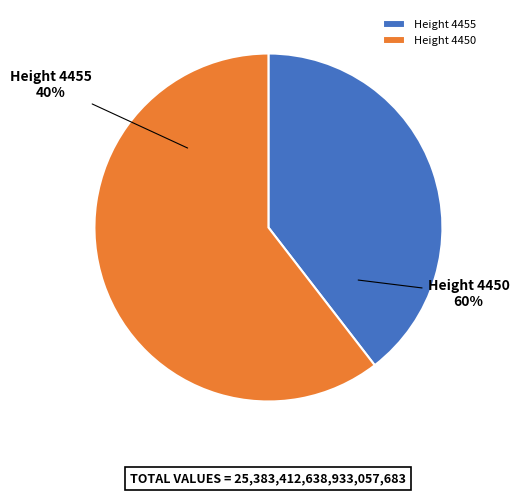

To the nearest percent, what percentage of the pie is 4455?

40%